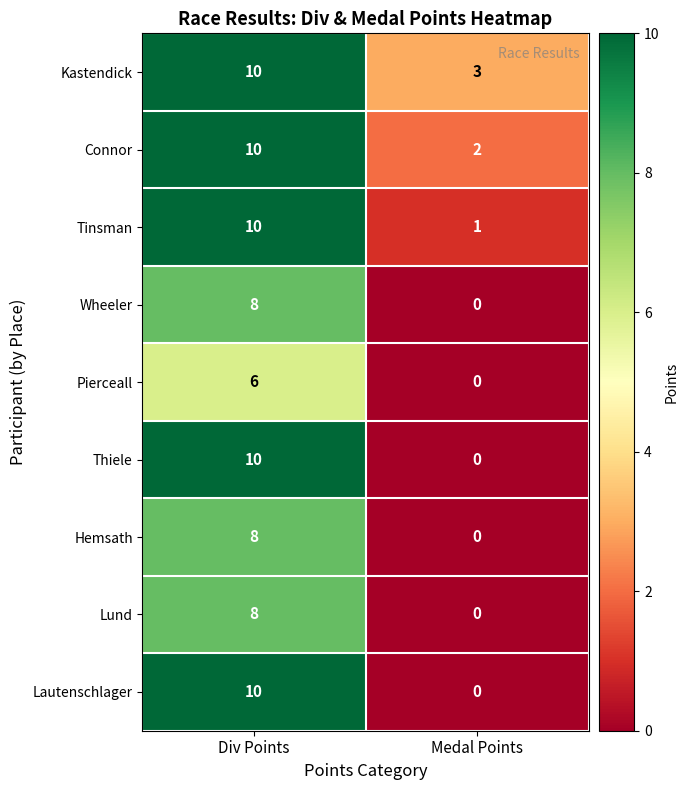

Rank the categories by Wheeler value from highest to lowest.

Div Points, Medal Points